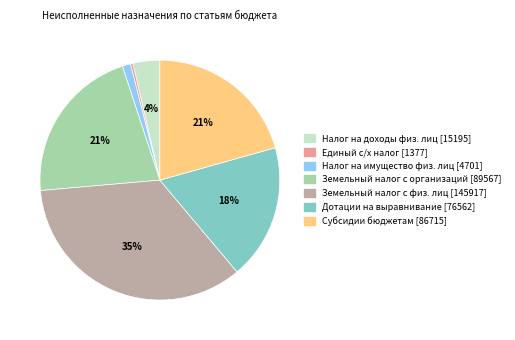

To the nearest percent, what is the average slice percentage?

14%